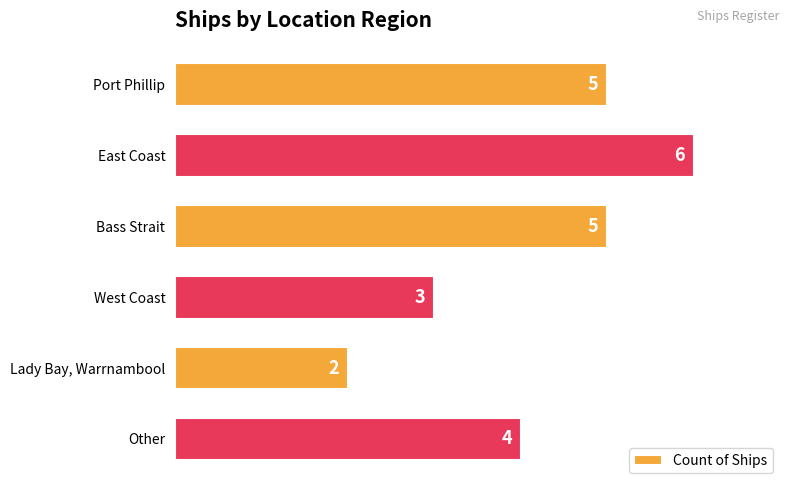

How many bars are there in total?

6